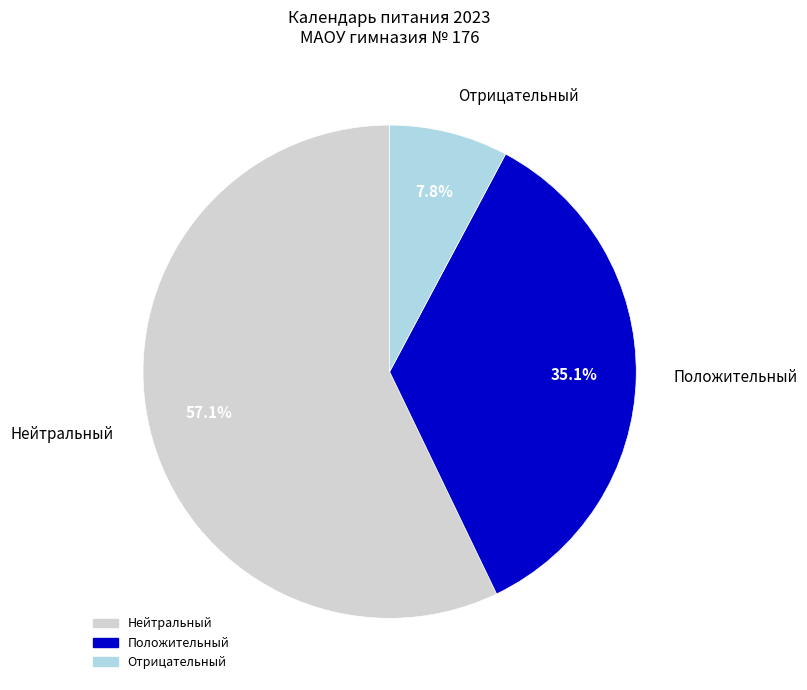

Which slice is the smallest?

Отрицательный